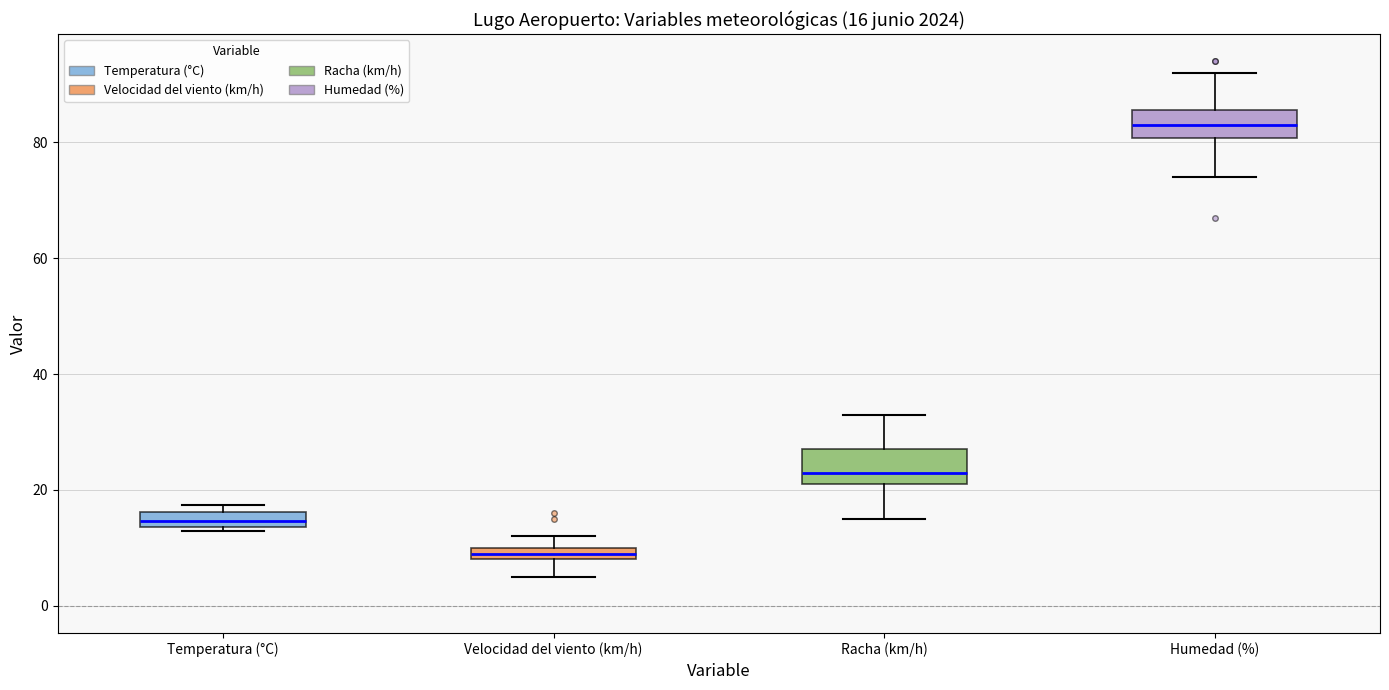

Which box has the lowest median line?

Velocidad del viento (km/h)